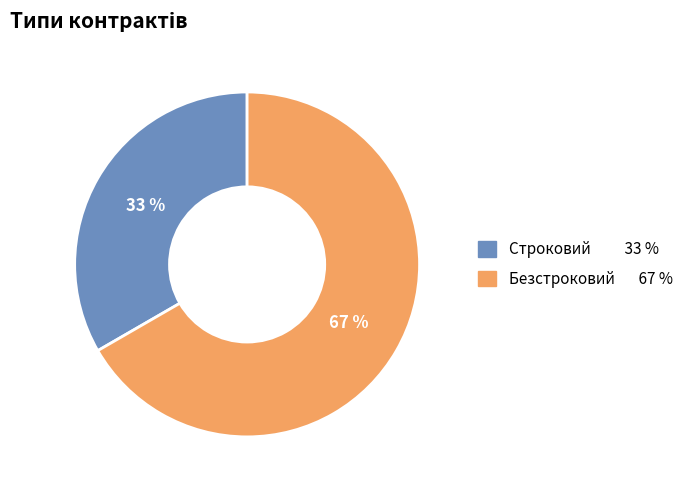

Rank the categories by value from lowest to highest.

Строковий, Безстроковий